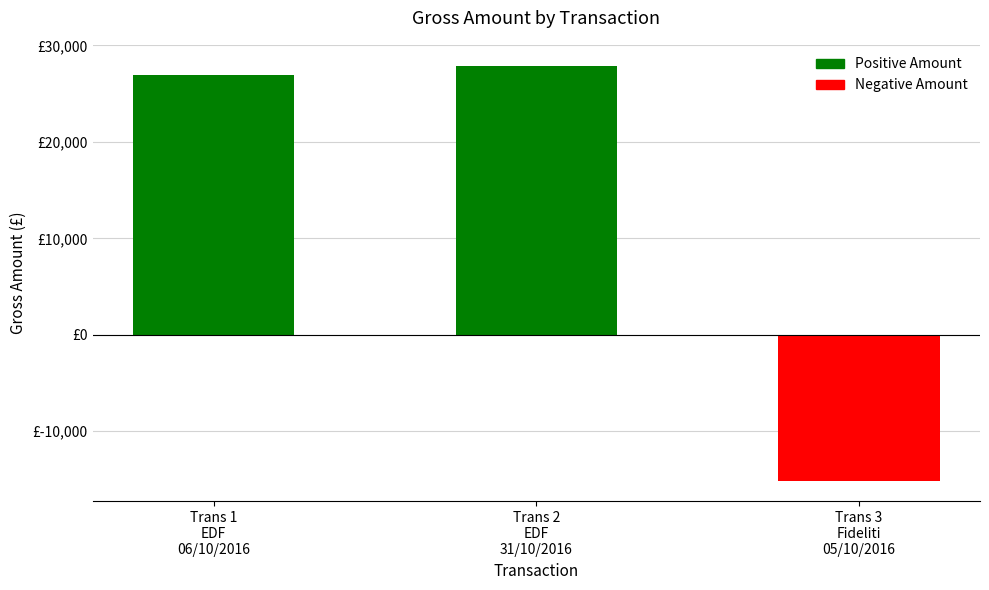

What is the smallest value displayed?

-15111.0